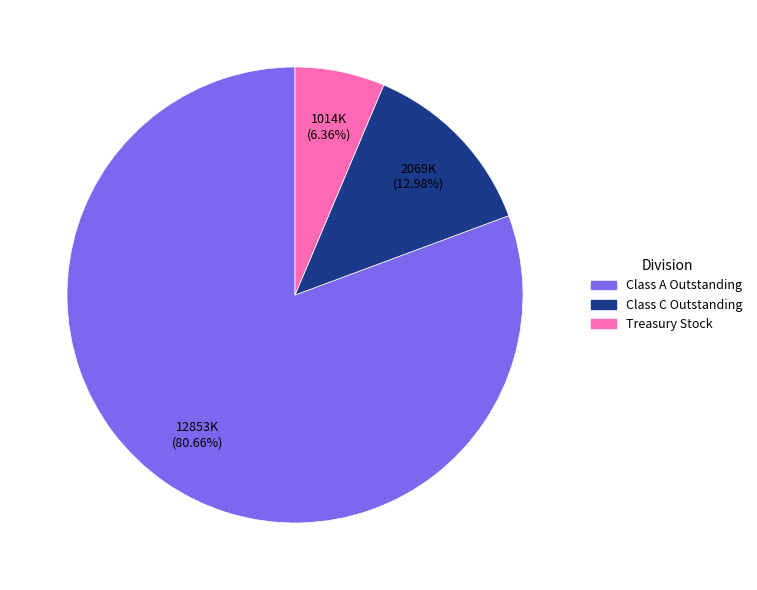

Which slice is the smallest?

Treasury Stock